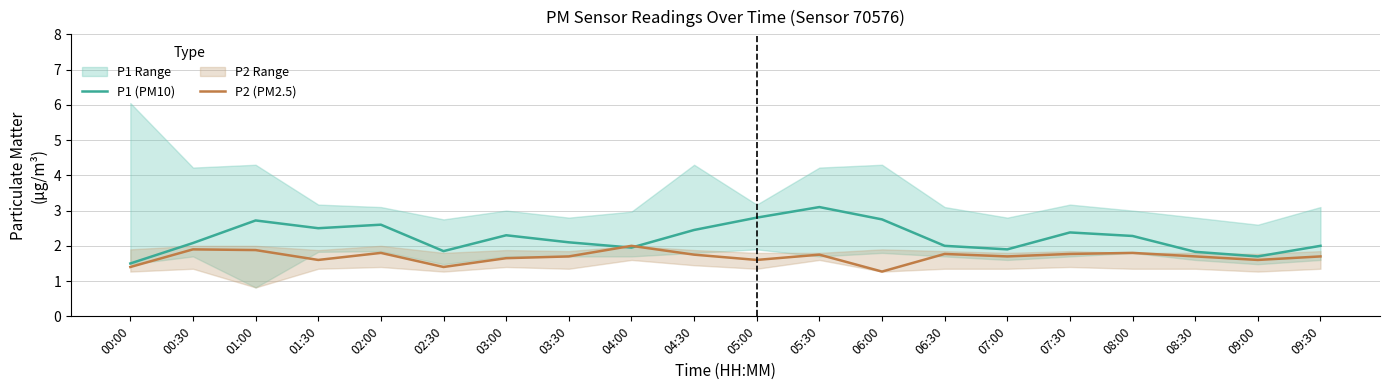

How many P2 (PM2.5) values are between 1 and 2?

20